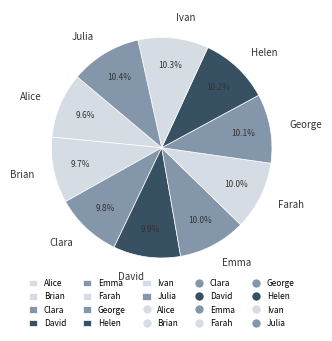

Is it true that Ivan is 19% of the pie?

False